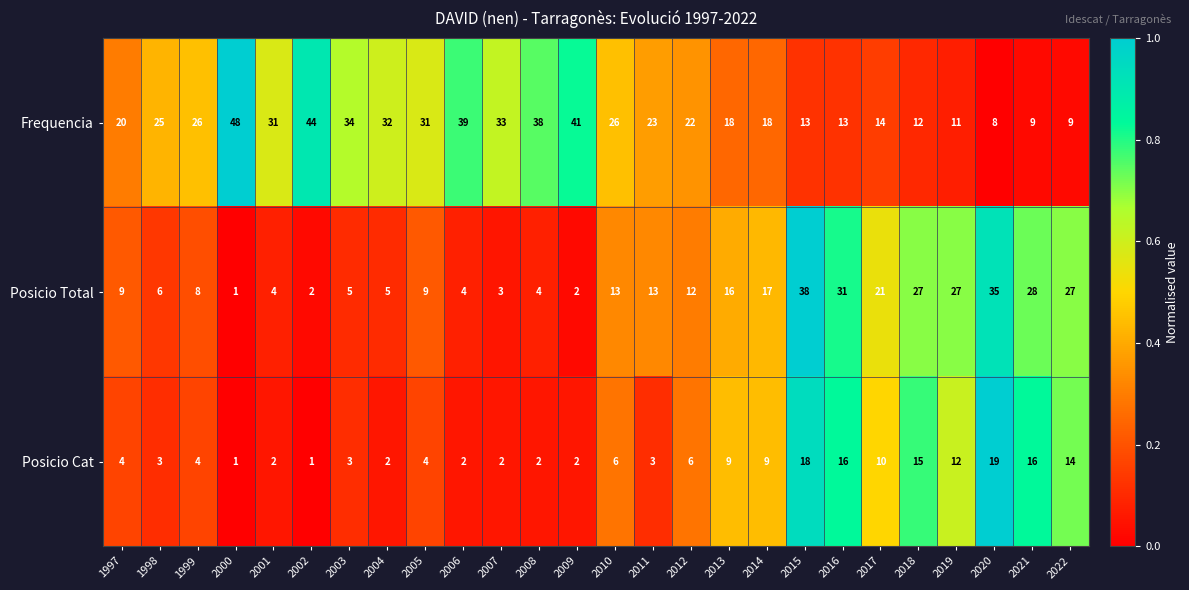

What is the difference between the maximum and minimum values in the Posicio Cat series?

18